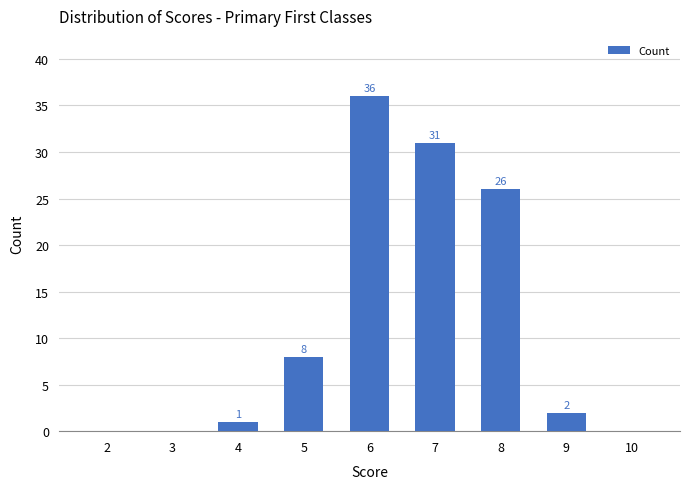

What is the ratio of the value at 9 to the value at 4?

2.0